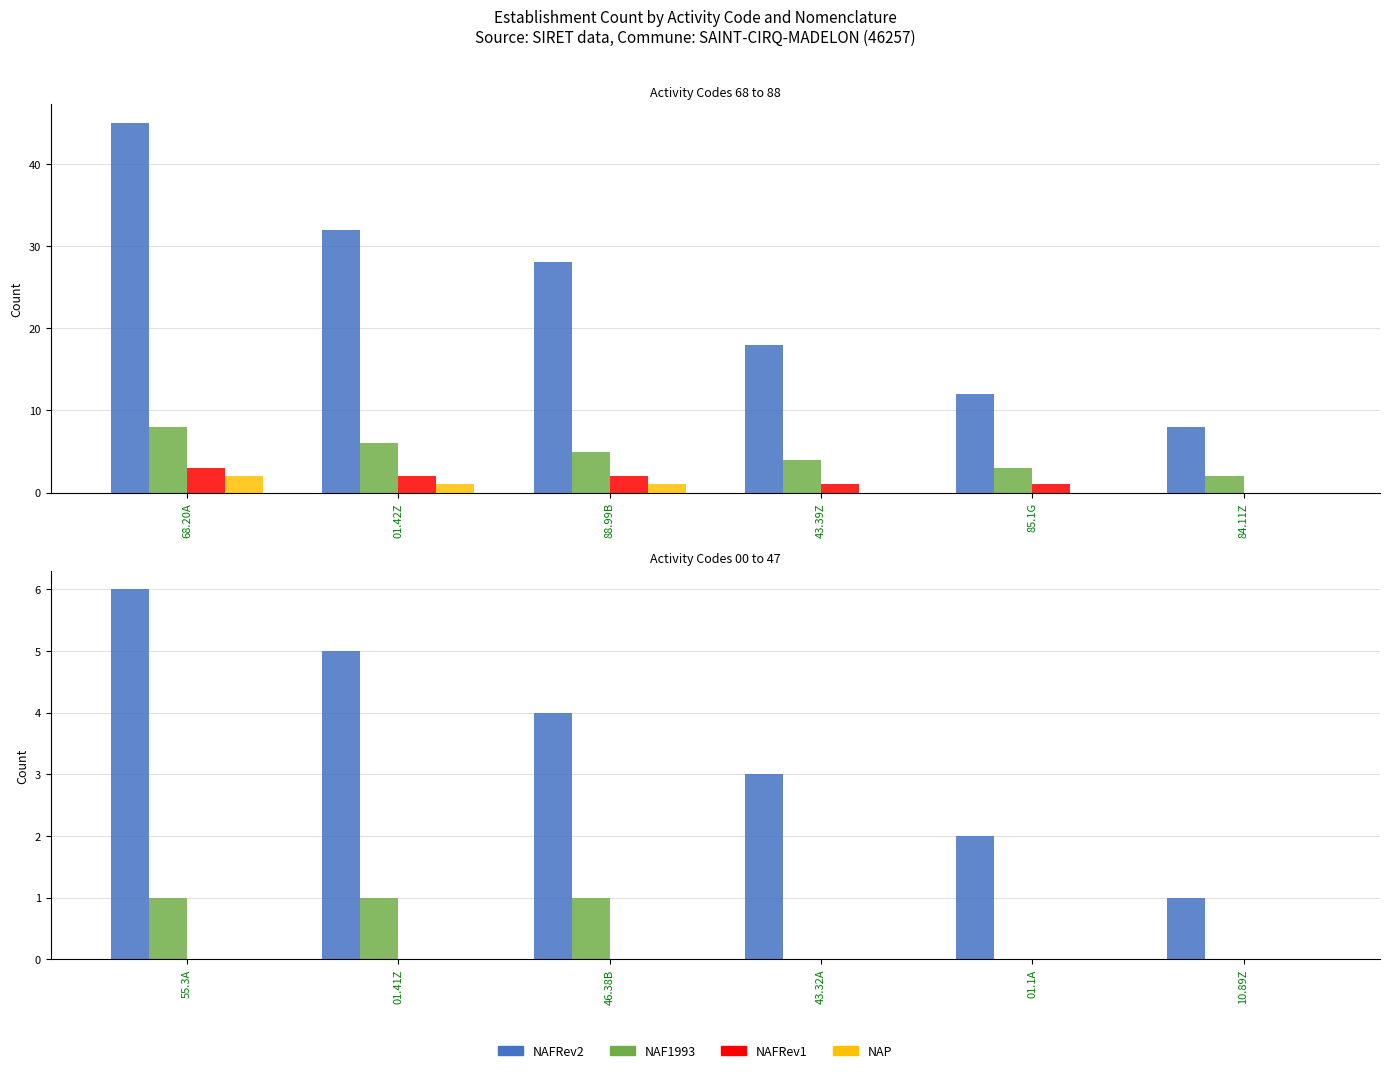

How many distinct data groups are displayed?

4